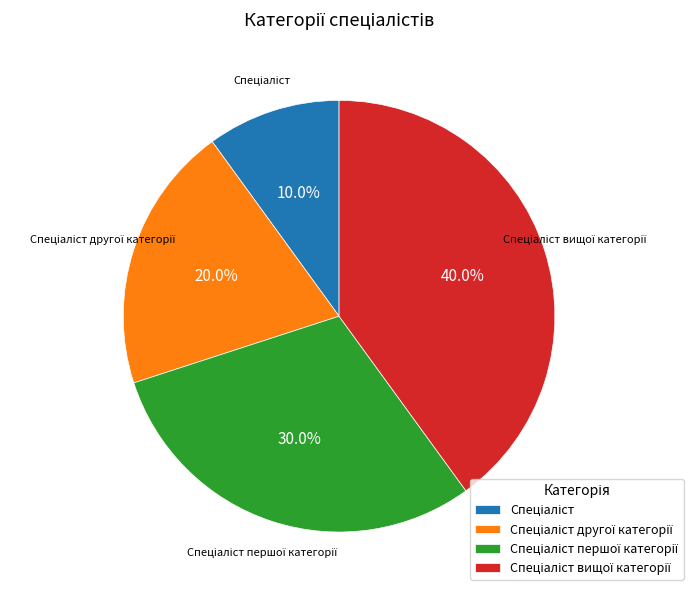

Is there a majority slice in this chart?

No